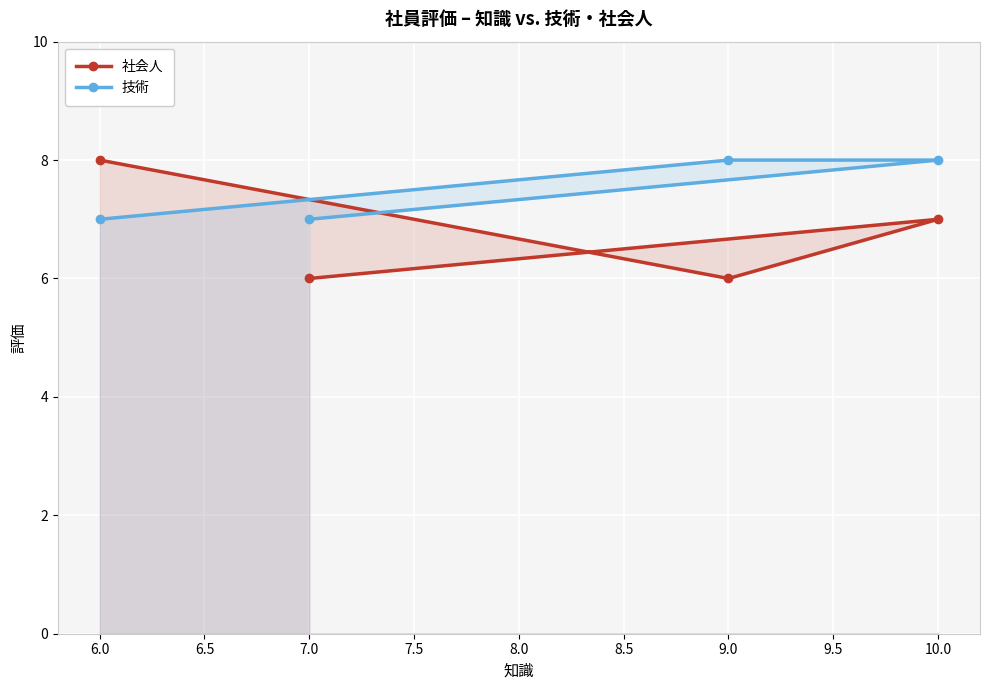

Is the value of 技術 at 6.0 greater than the value of 社会人 at 9.0?

Yes